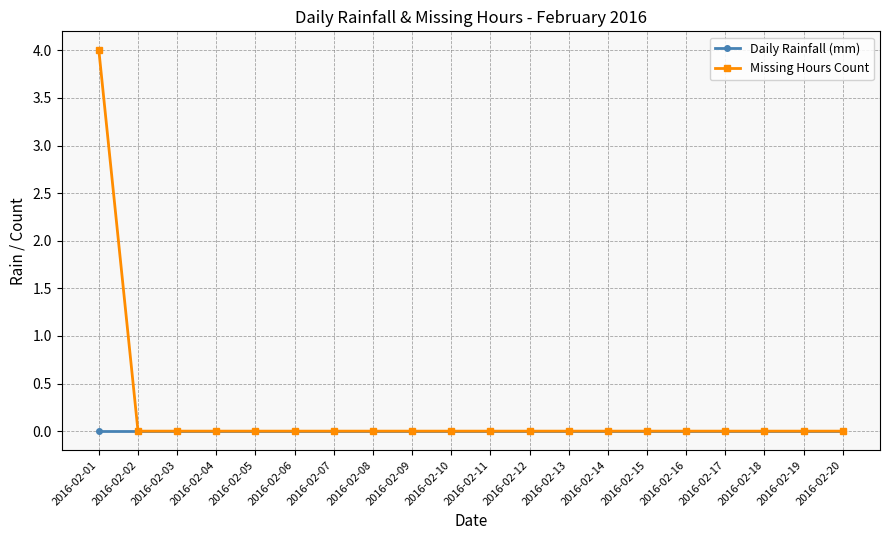

The Missing Hours Count series shows 4 at 2016-02-01. True or false?

True